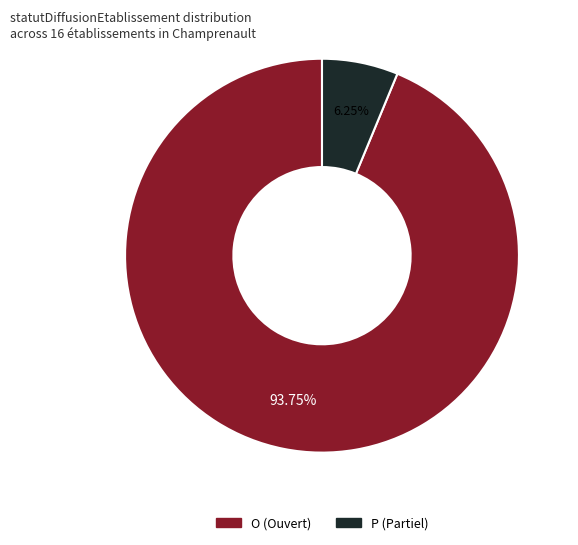

Rank the categories by value from highest to lowest.

O (Ouvert), P (Partiel)